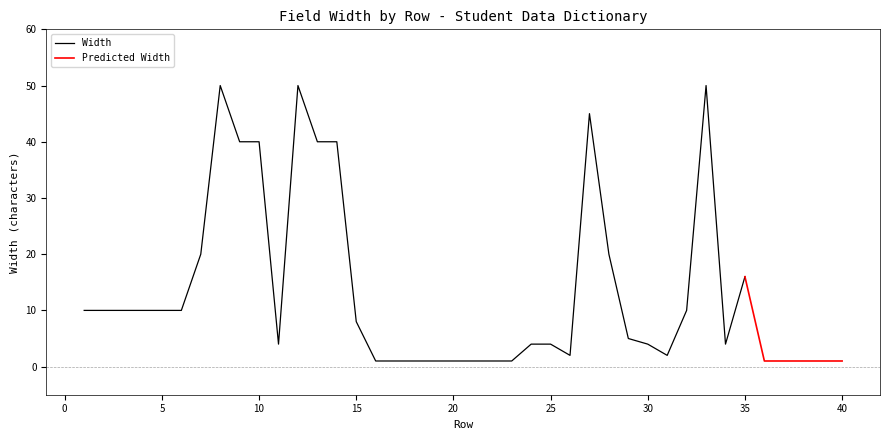

What is the average value of the Width series?

15